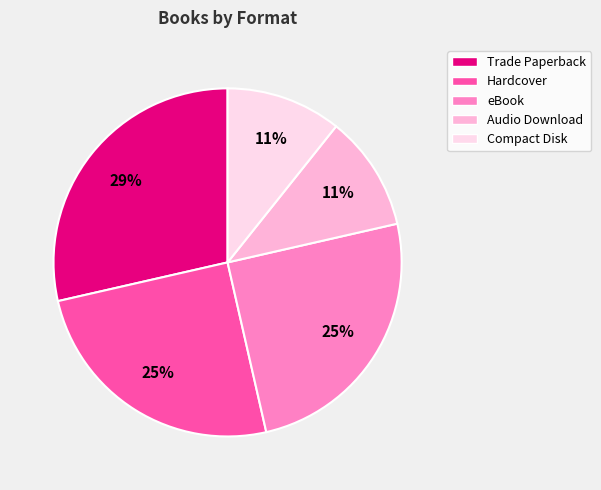

What is the ratio of the value at Compact Disk to the value at eBook?

0.4